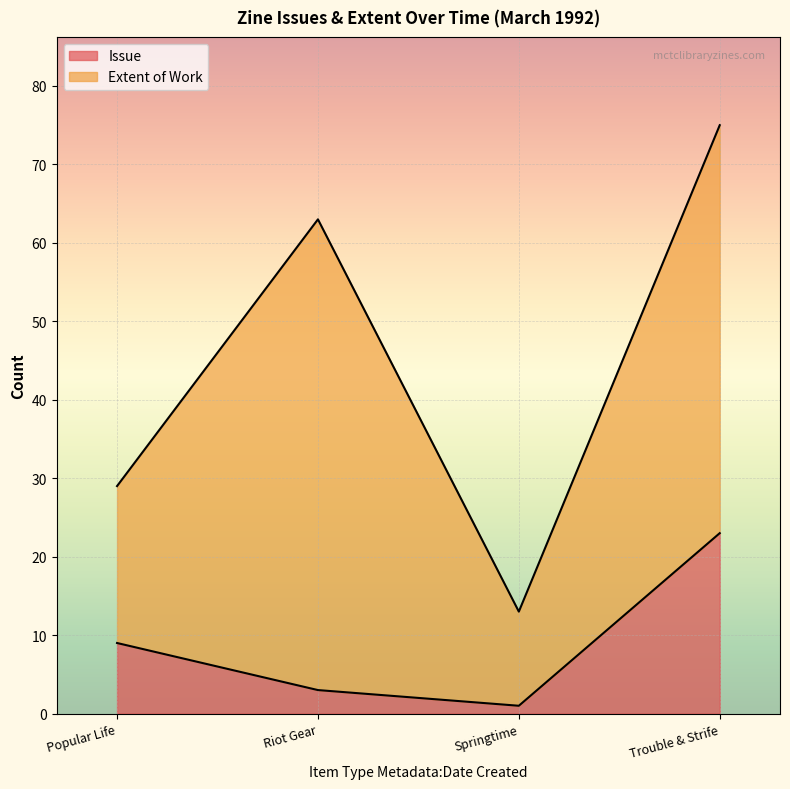

What is the value of the 3rd point from the left?

1